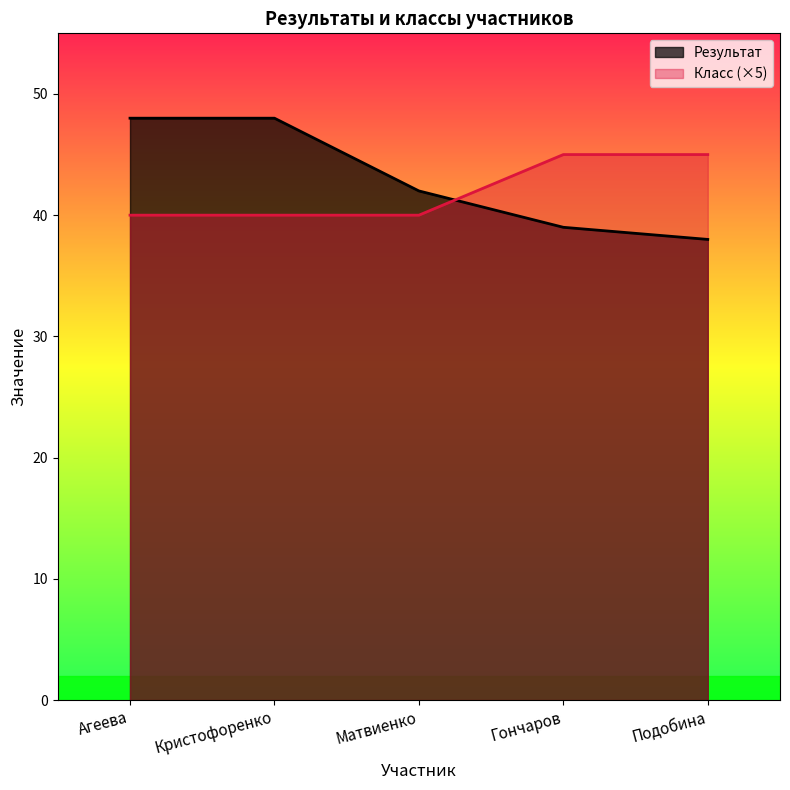

Rank the categories by Класс value from lowest to highest.

Агеева, Кристофоренко, Матвиенко, Гончаров, Подобина